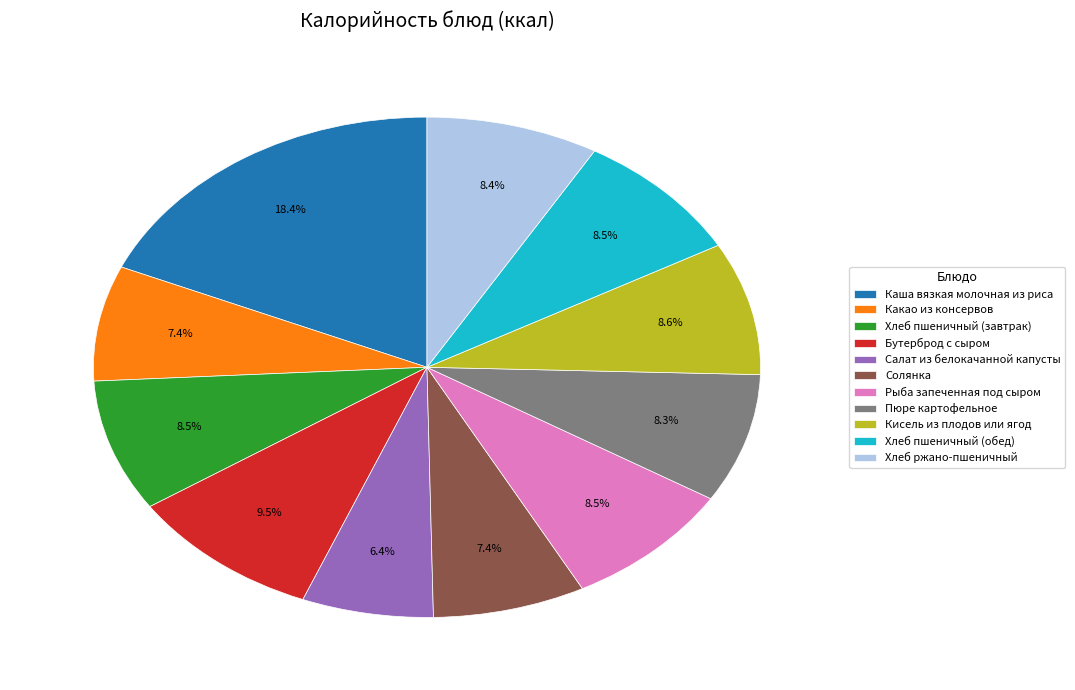

Is Хлеб пшеничный (обед) the majority of the pie?

No